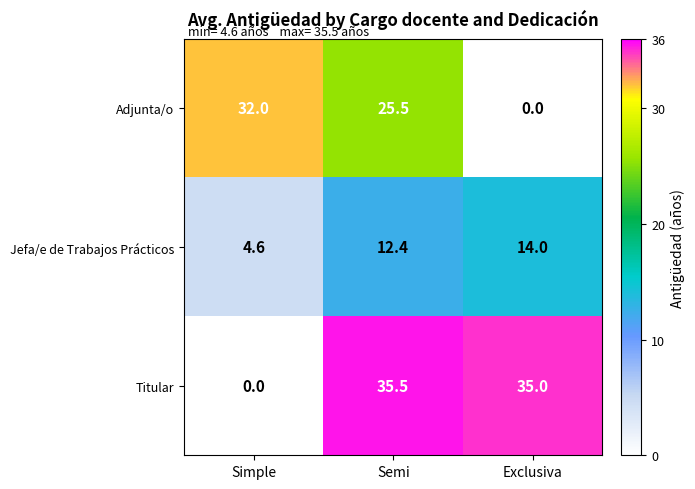

Which series has the largest total across all categories?

Titular